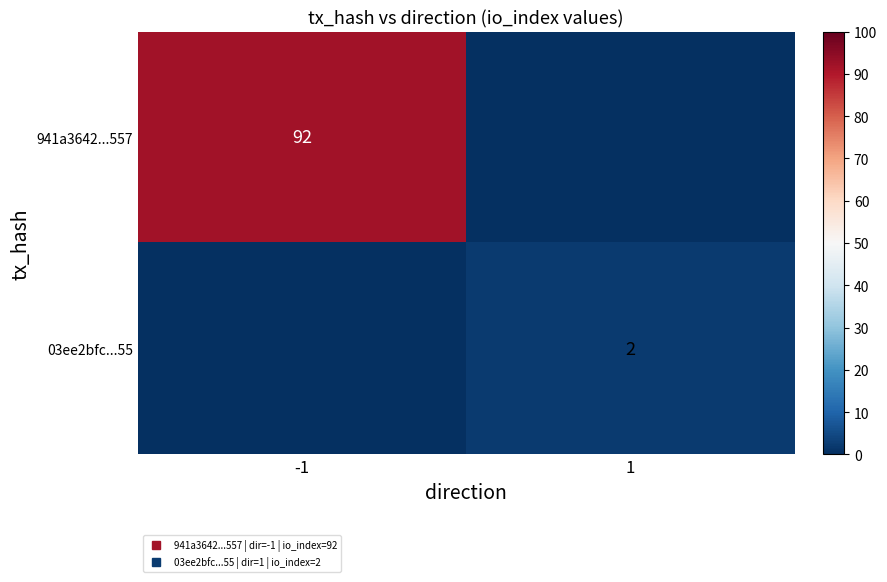

Rank the categories by 03ee2bfc...55 value from lowest to highest.

-1, 1